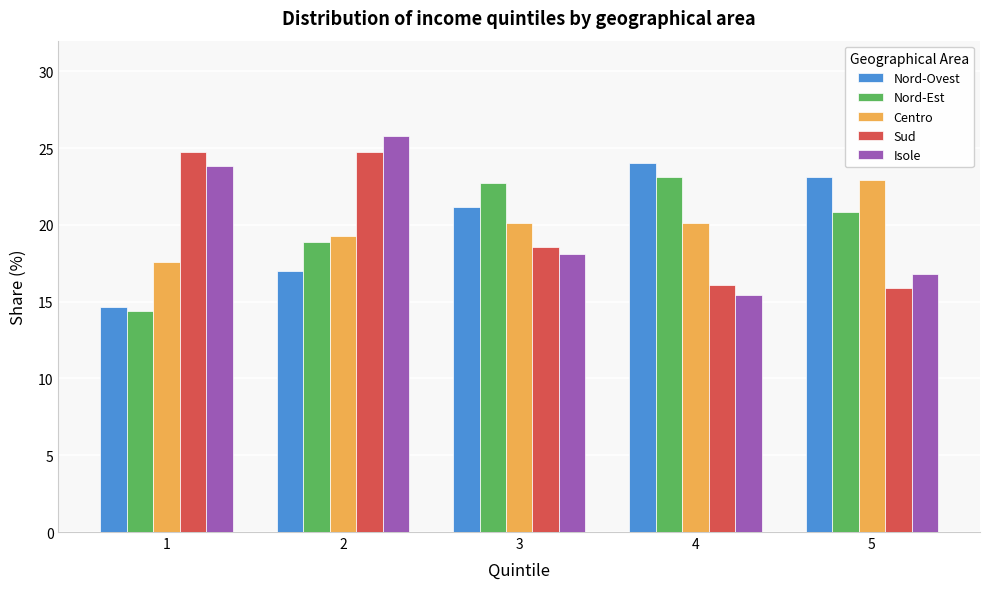

Reading left to right, what are all the values shown in this chart?

Nord-Ovest: 1=14.7	2=17.0	3=21.1	4=24.0	5=23.1
Nord-Est: 1=14.4	2=18.9	3=22.7	4=23.1	5=20.9
Centro: 1=17.6	2=19.3	3=20.1	4=20.1	5=22.9
Sud: 1=24.7	2=24.7	3=18.6	4=16.1	5=15.9
Isole: 1=23.8	2=25.8	3=18.1	4=15.4	5=16.8